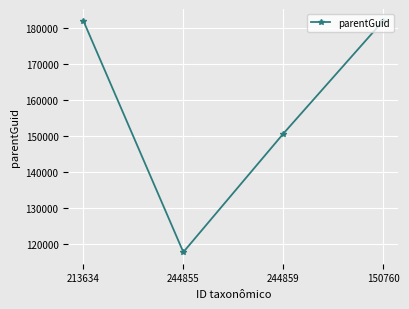

What is the maximum value shown in the chart?

182184